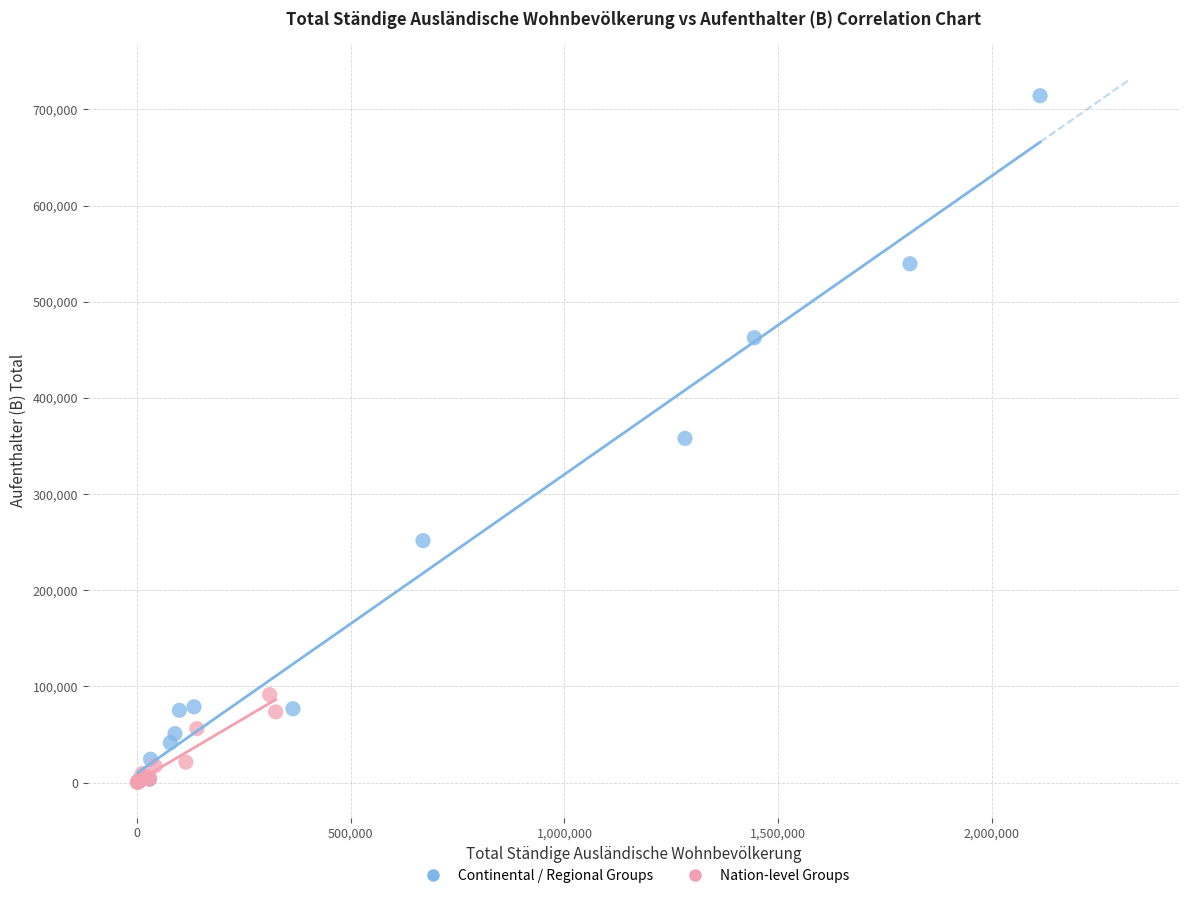

Which series reaches the maximum Y coordinate?

Continental / Regional Groups